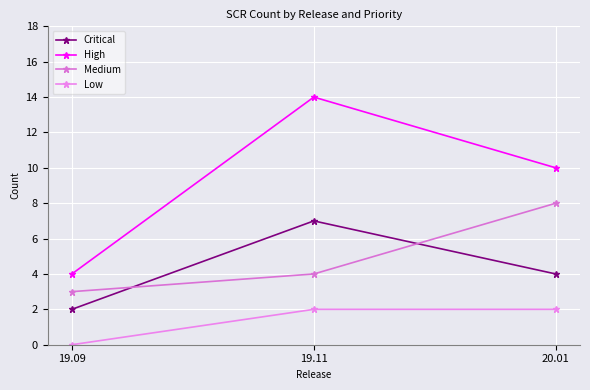

Count the Medium values in the range 3 to 8.

3